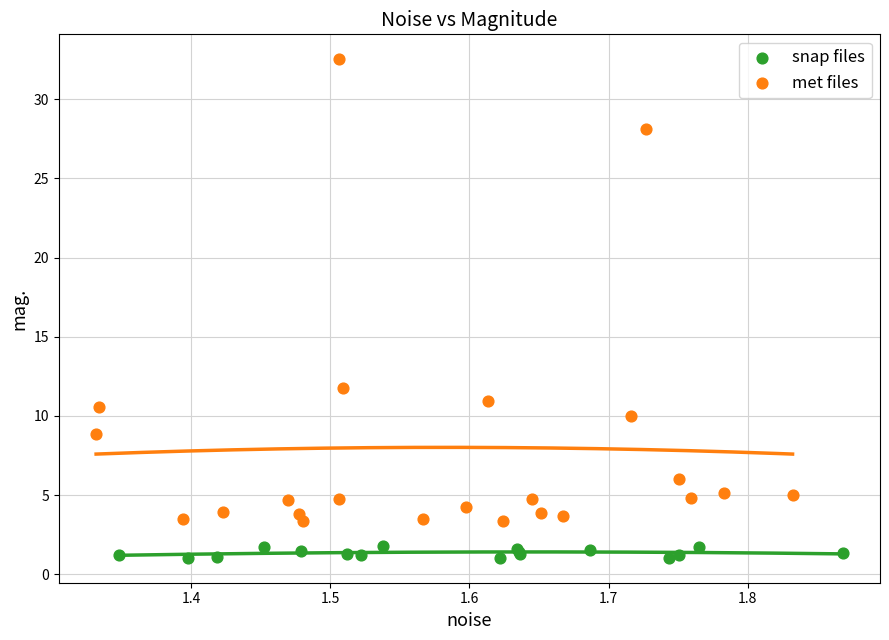

What are all the series names shown in the legend?

snap files, met files